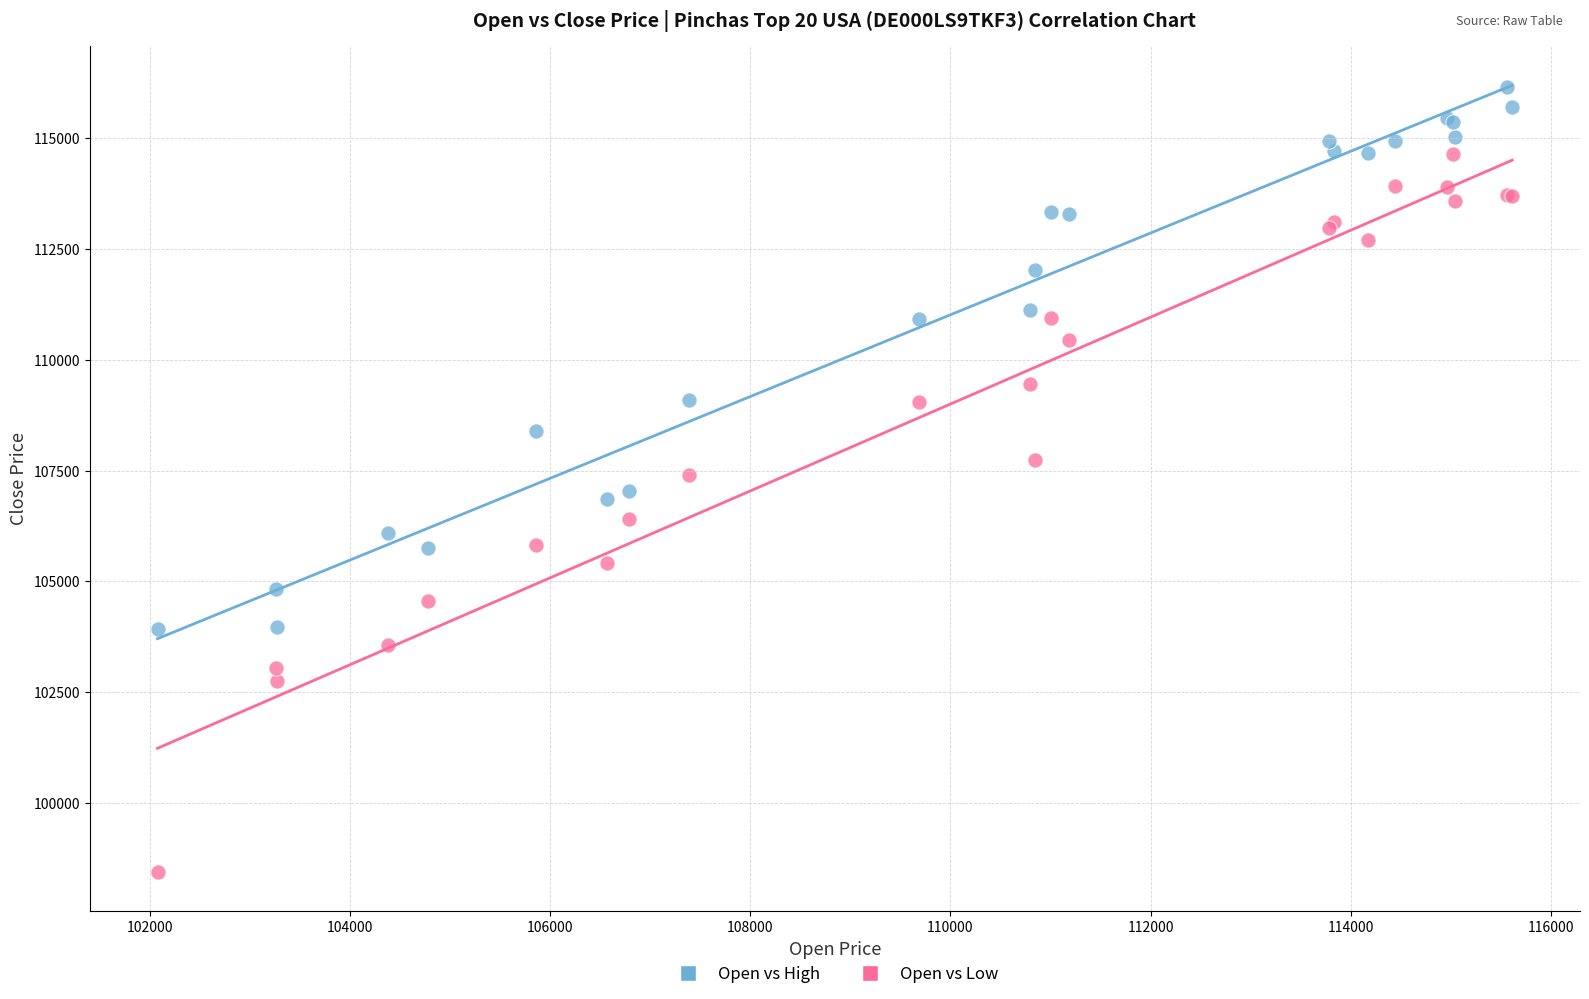

Which series contains the lowest Y value?

Open vs Low